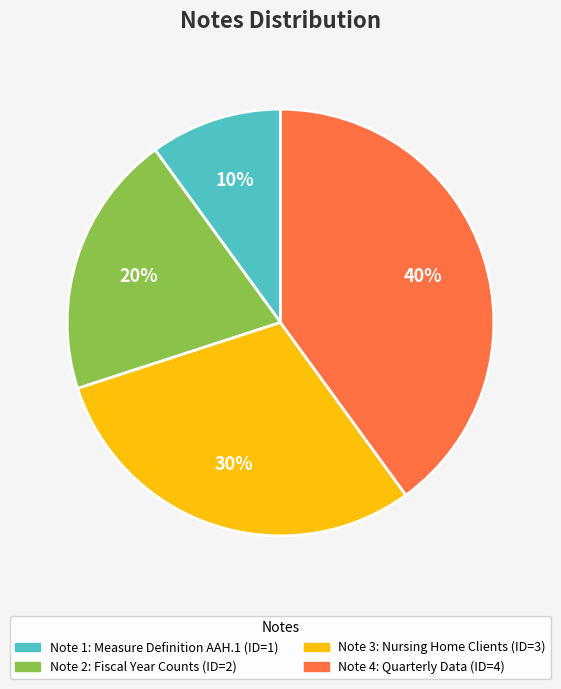

Which category has the biggest portion of the pie?

Note 4: Quarterly Data